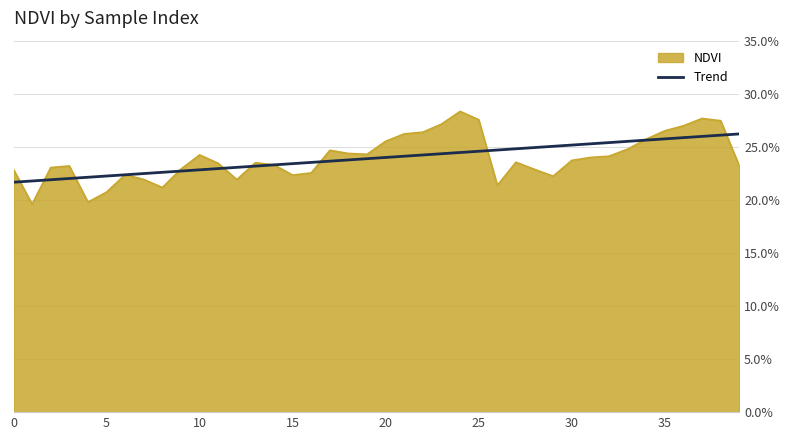

What are all the series names shown in the legend?

NDVI, Trend